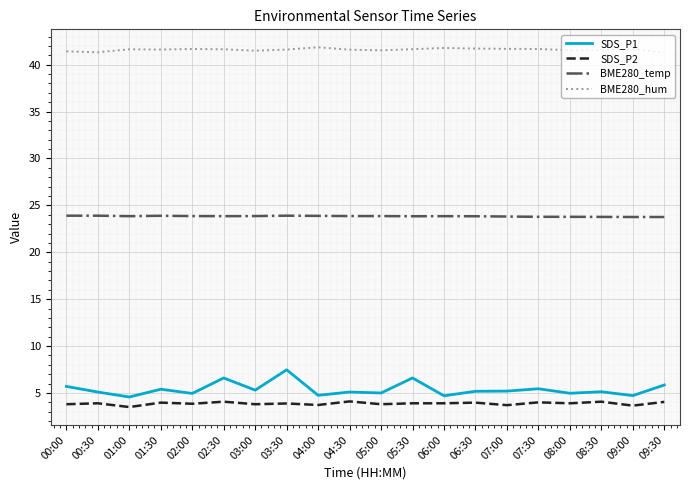

What is the lowest value of the BME280_hum series?

41.3